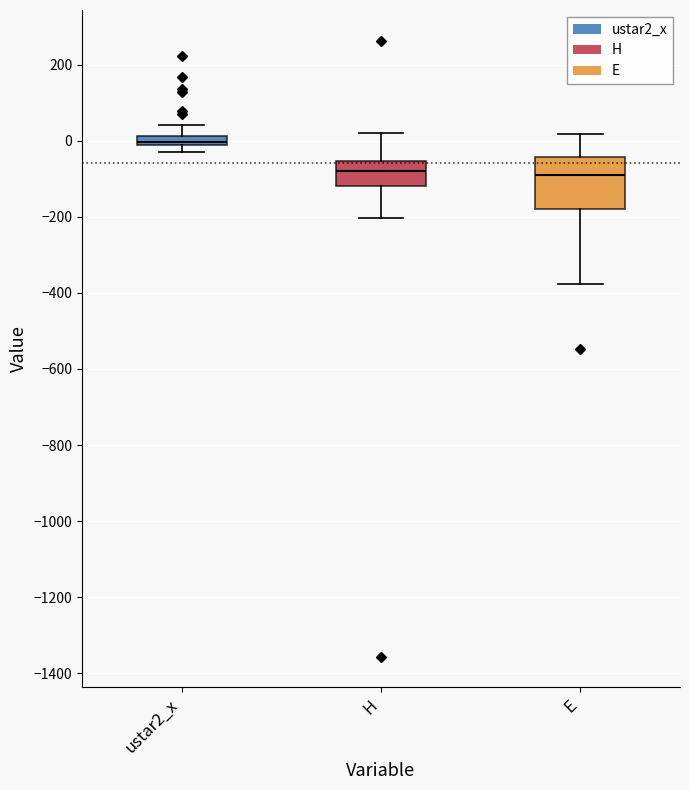

Comparing the boxes themselves (not the whiskers), which one is the tallest?

E